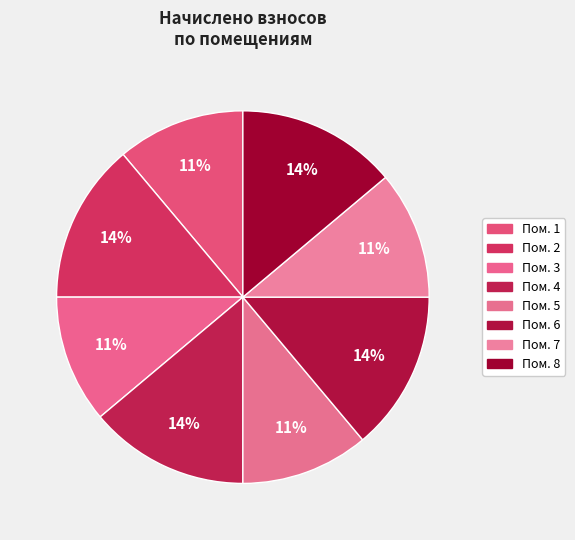

Is there any slice that represents more than half of the pie?

No